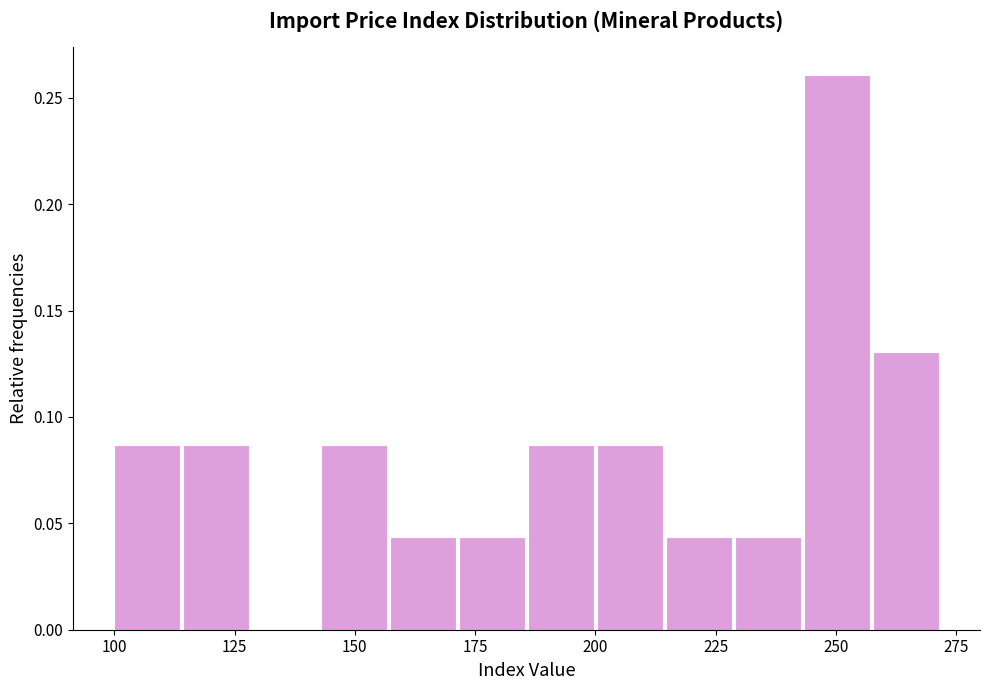

Read against the x-axis, roughly where is the centre of the tallest bar?

250